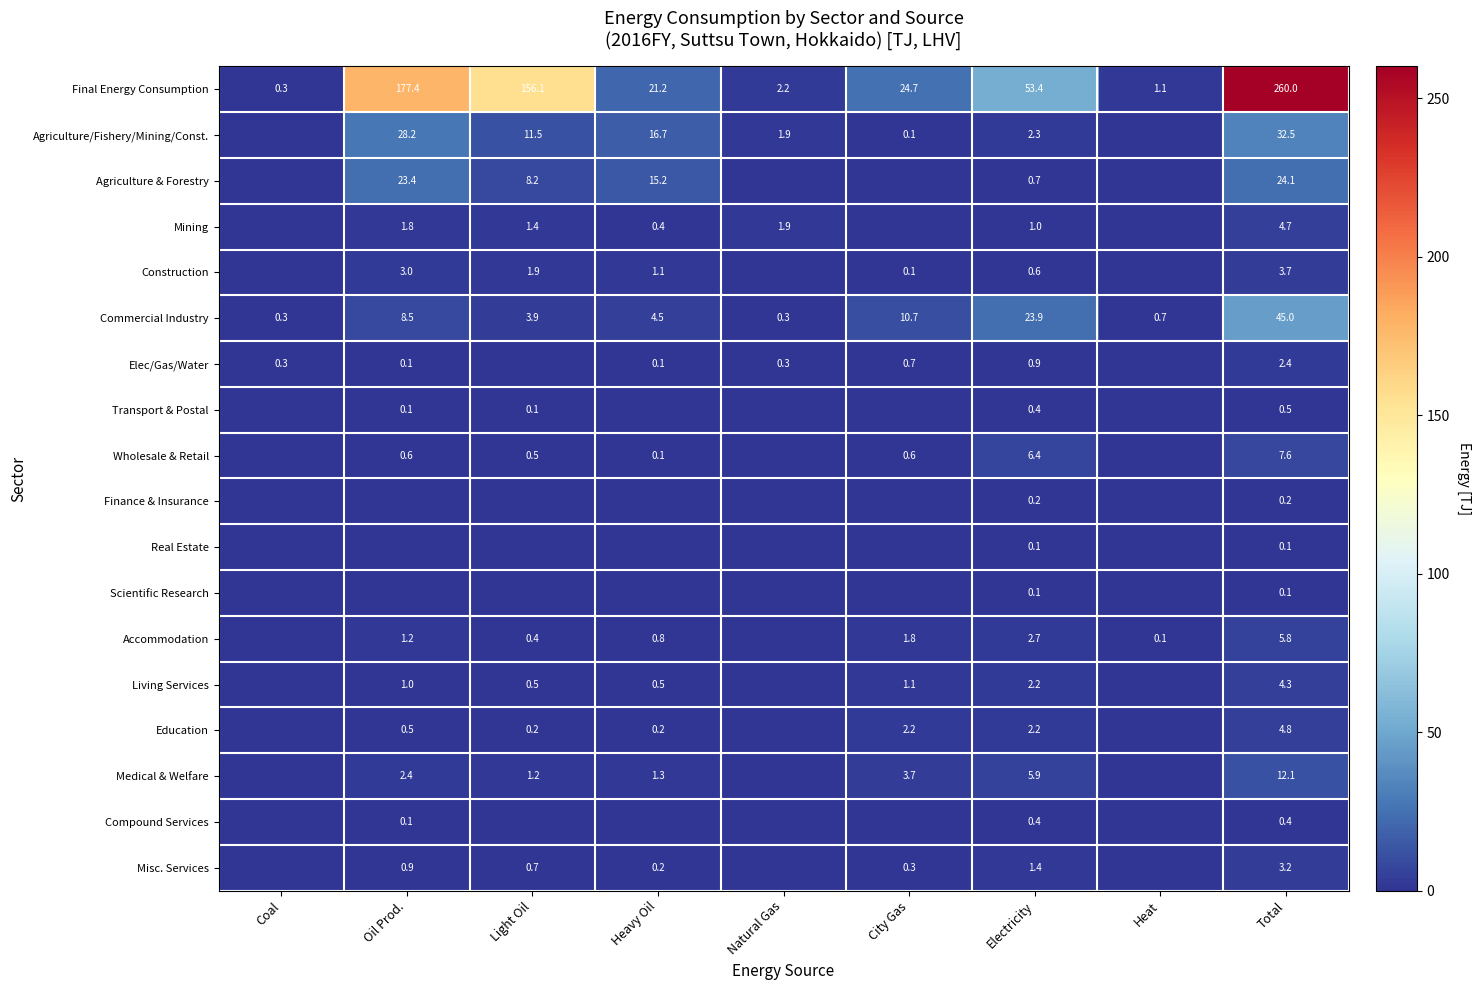

What is the difference between the highest and lowest values at Coal?

0.3